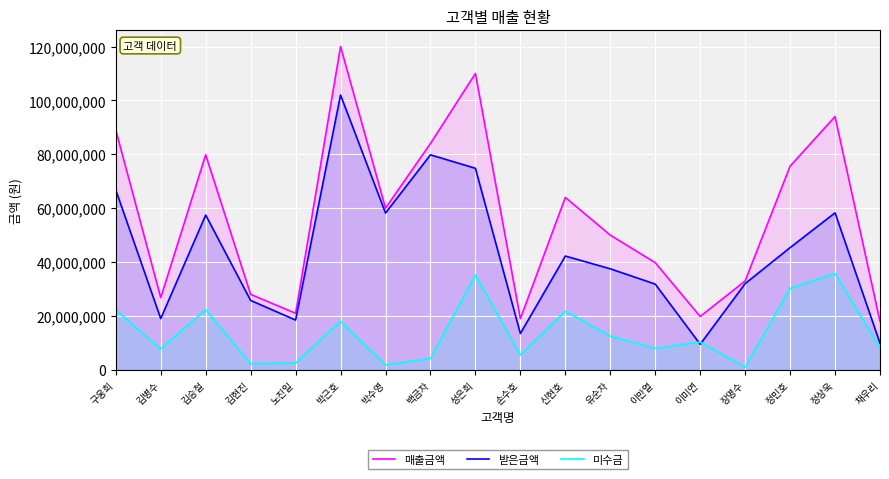

Which series has the widest spread of values?

매출금액